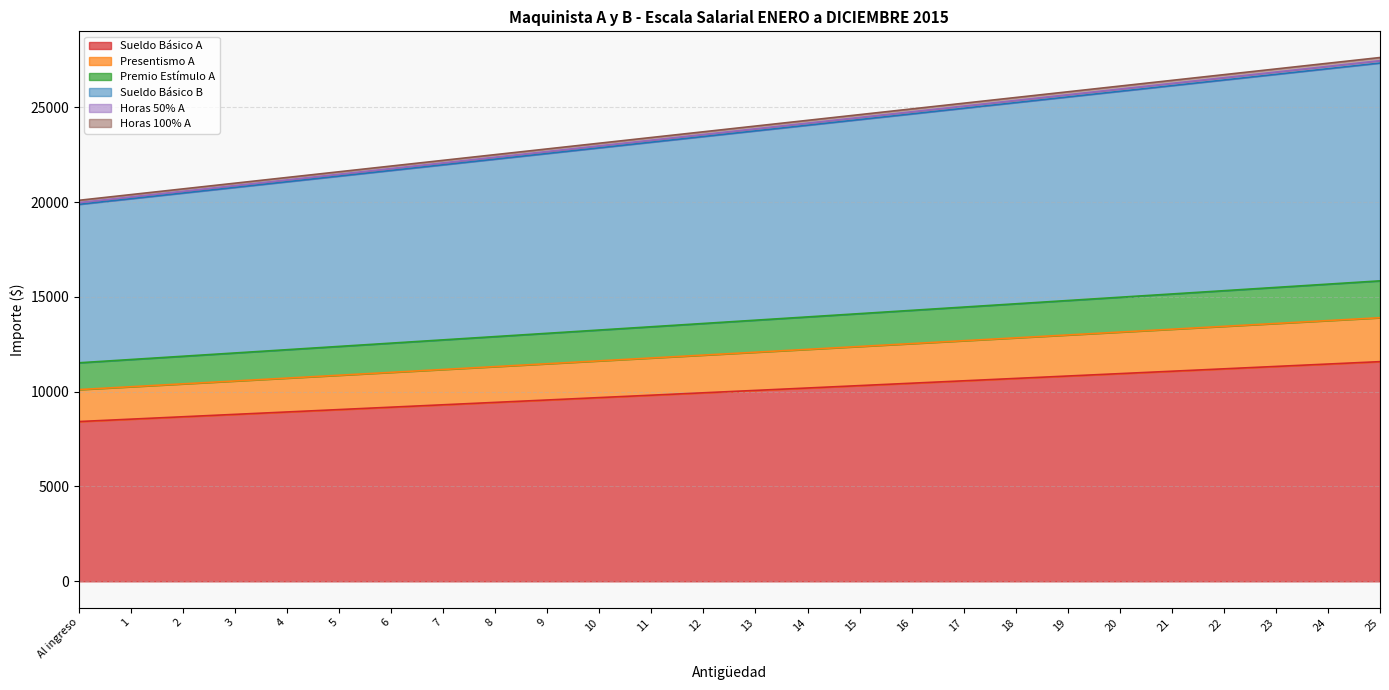

What are all the series names shown in the legend?

Sueldo Básico A, Presentismo A, Premio Estímulo A, Sueldo Básico B, Horas 50% A, Horas 100% A